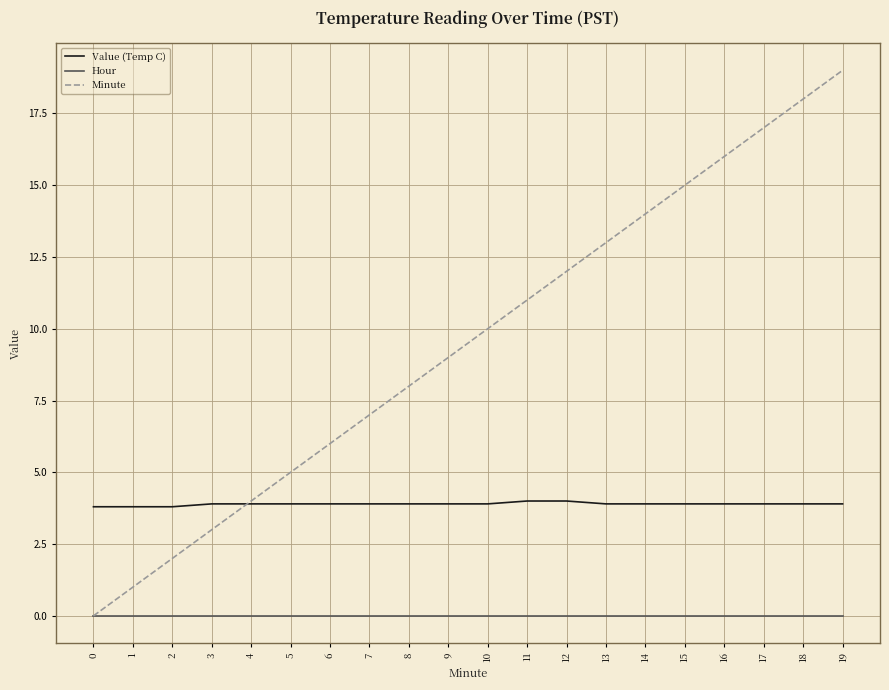

Which series changed the most between 0 and 16?

Minute